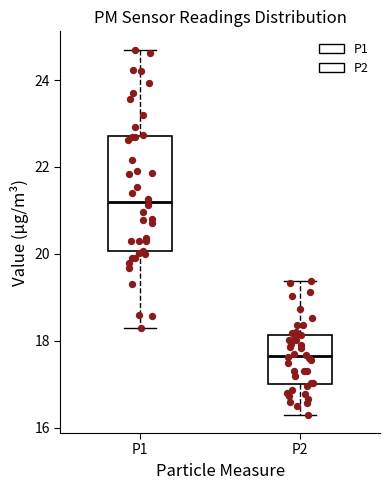

Comparing the boxes themselves (not the whiskers), which one is the tallest?

P1